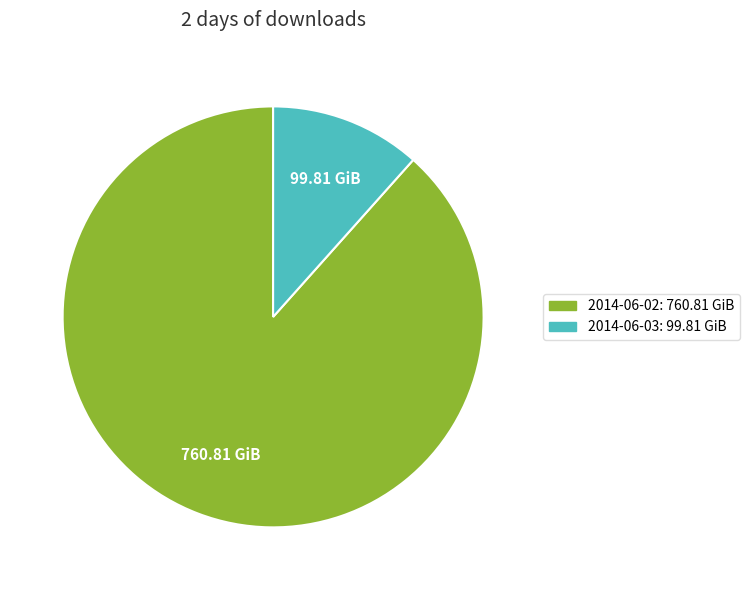

True or false: 2014-06-03 accounts for 12% of the total.

True